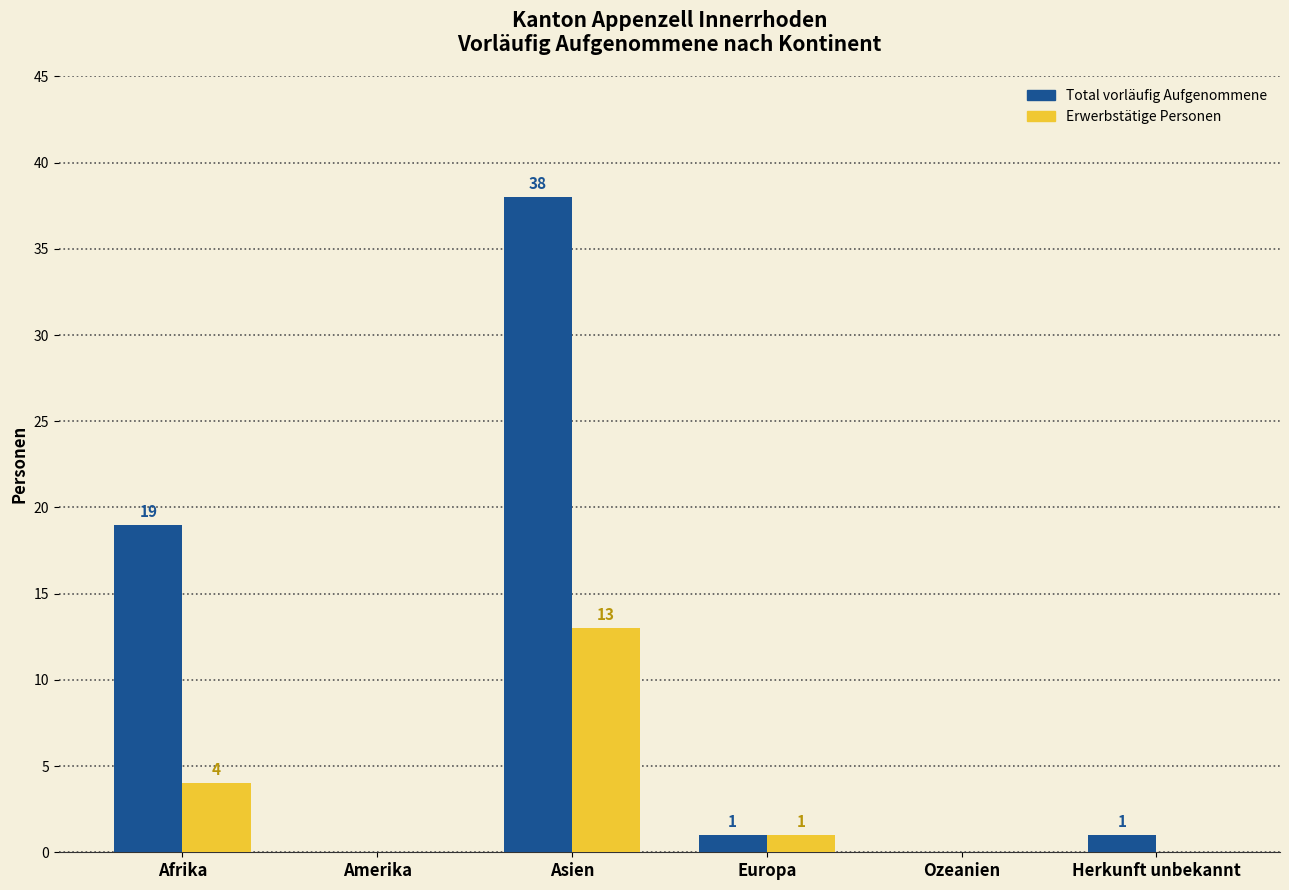

Reading left to right, extract all data points from this chart.

Total vorläufig Aufgenommene: Afrika=19	Amerika=0	Asien=38	Europa=1	Ozeanien=0	Herkunft unbekannt=1
Erwerbstätige Personen: Afrika=4	Amerika=0	Asien=13	Europa=1	Ozeanien=0	Herkunft unbekannt=0